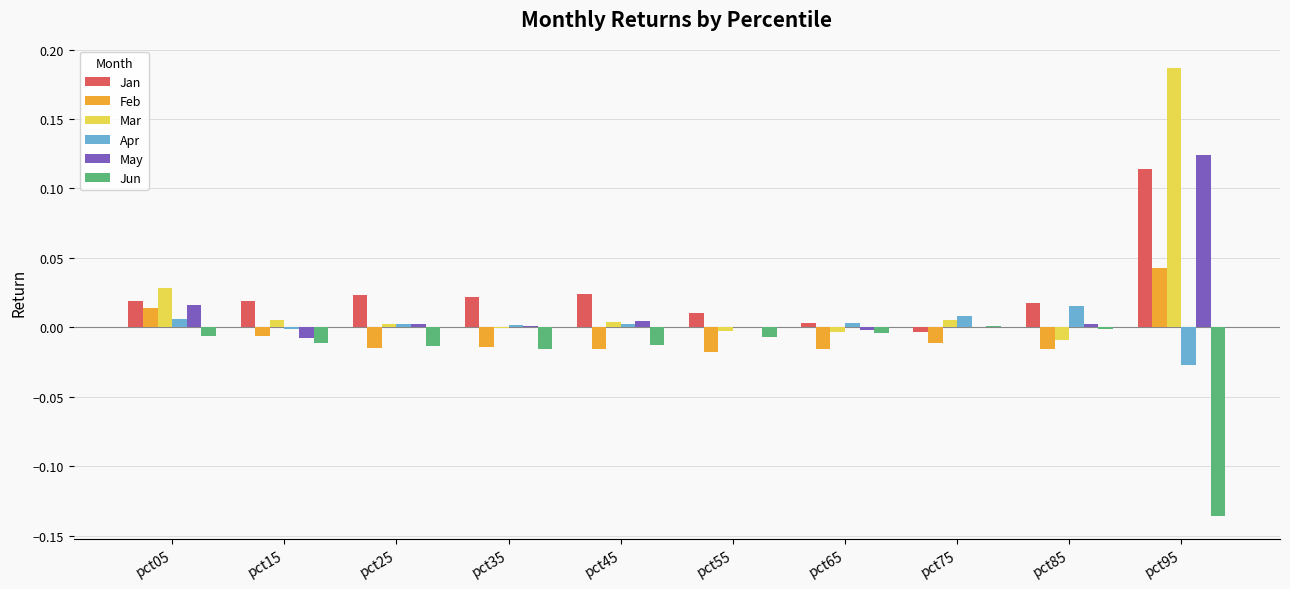

How many series are shown in this chart?

6